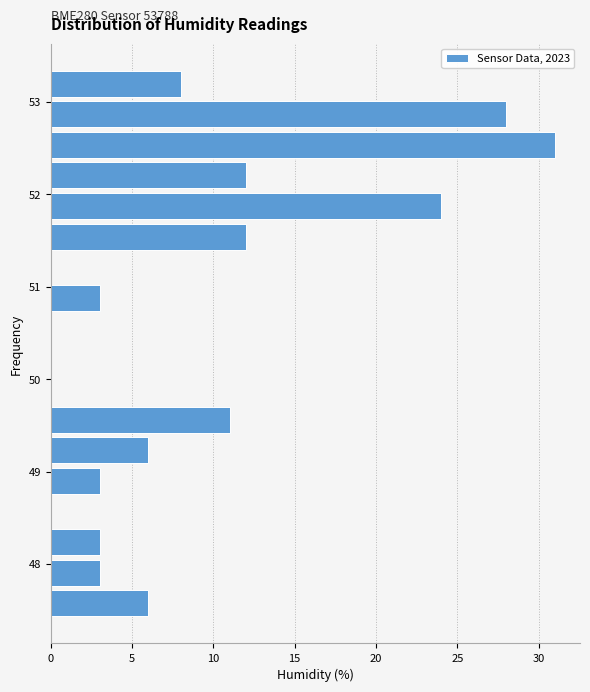

Around what value on the y-axis is the longest bar? Give the approximate position of its centre, as read against the axis.

52.5